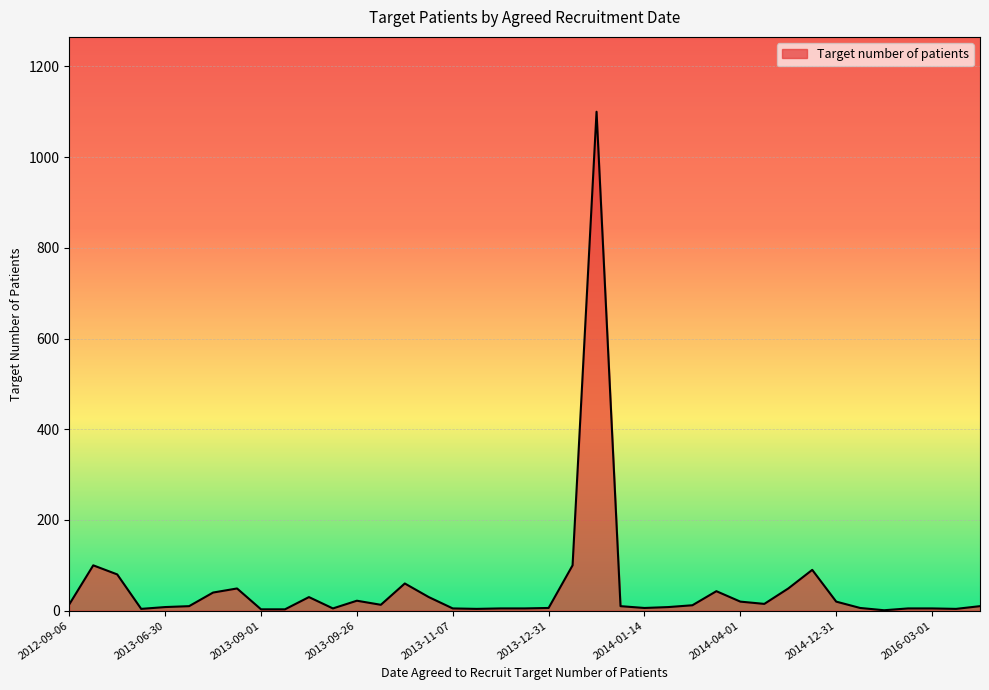

What is the difference between the maximum and minimum values?

1099